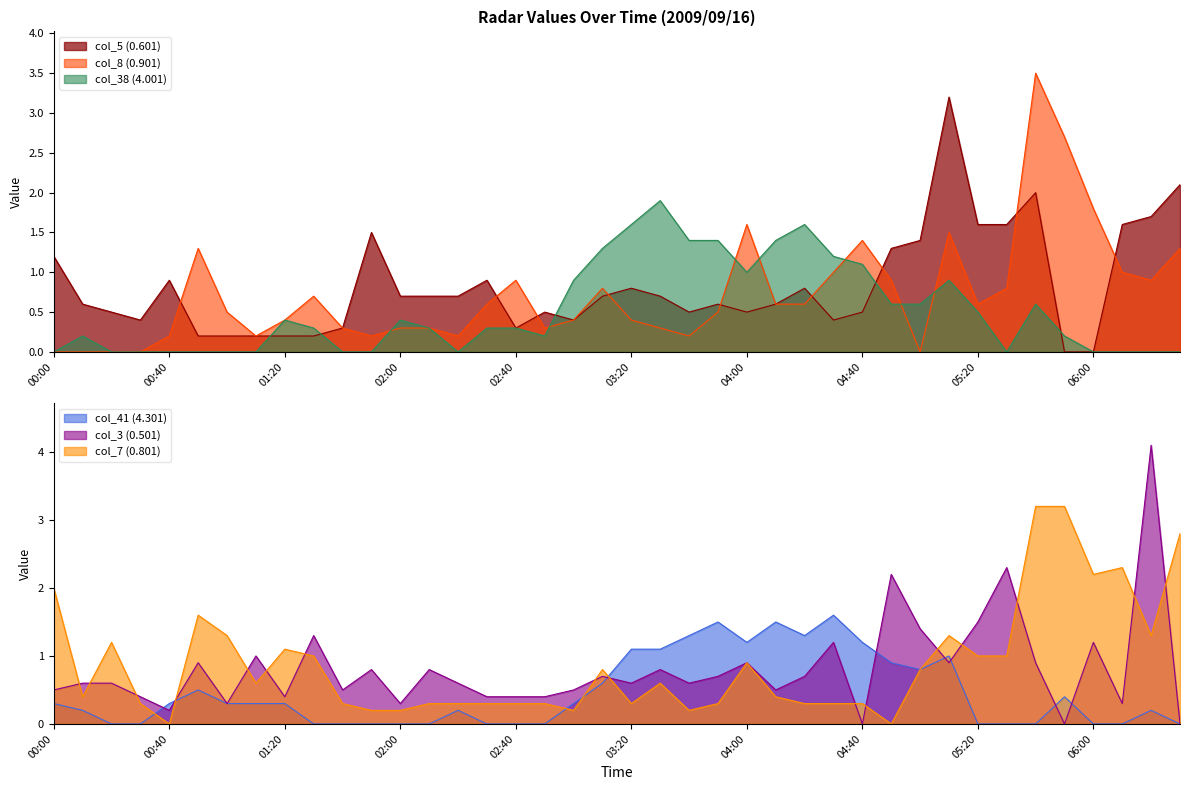

What is the value of the col_5 (0.601) point at the 20th from the left?

0.7